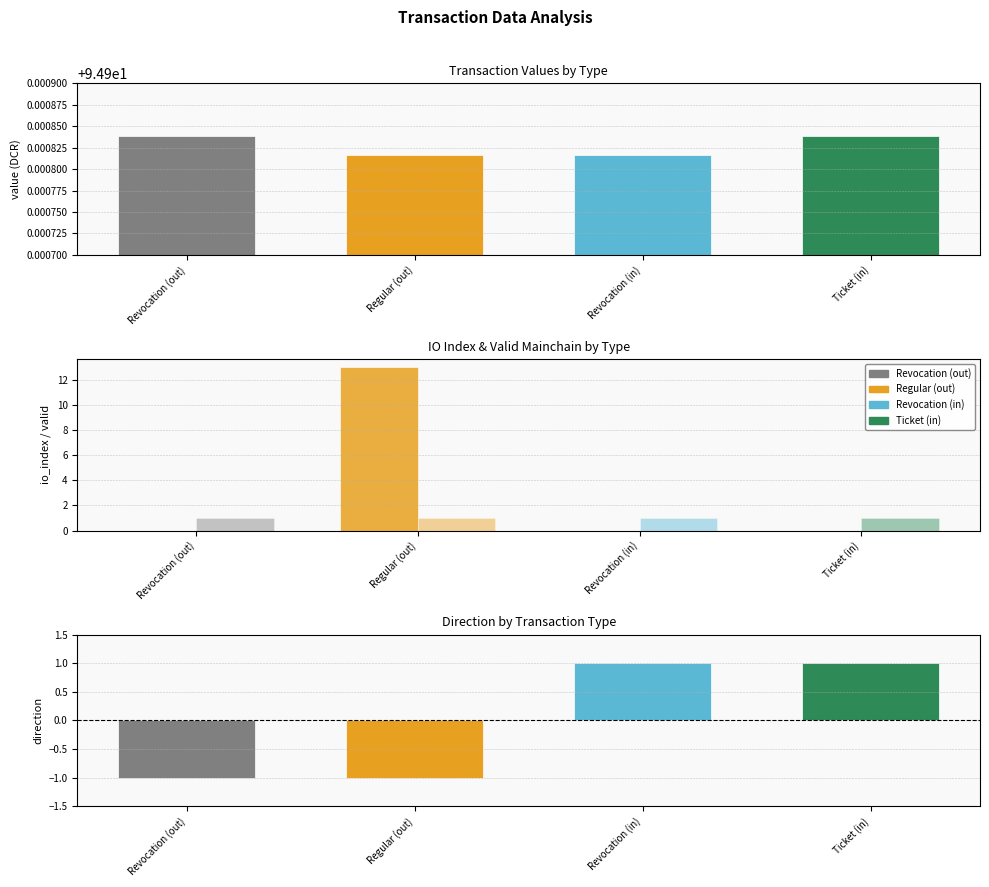

Reading left to right, list all the values displayed in this chart.

value: 94.9	94.9	94.9	94.9
direction: -1.0	-1.0	1.0	1.0
io_index: 0.0	13.0	0.0	0.0
valid_mainchain: 1.0	1.0	1.0	1.0